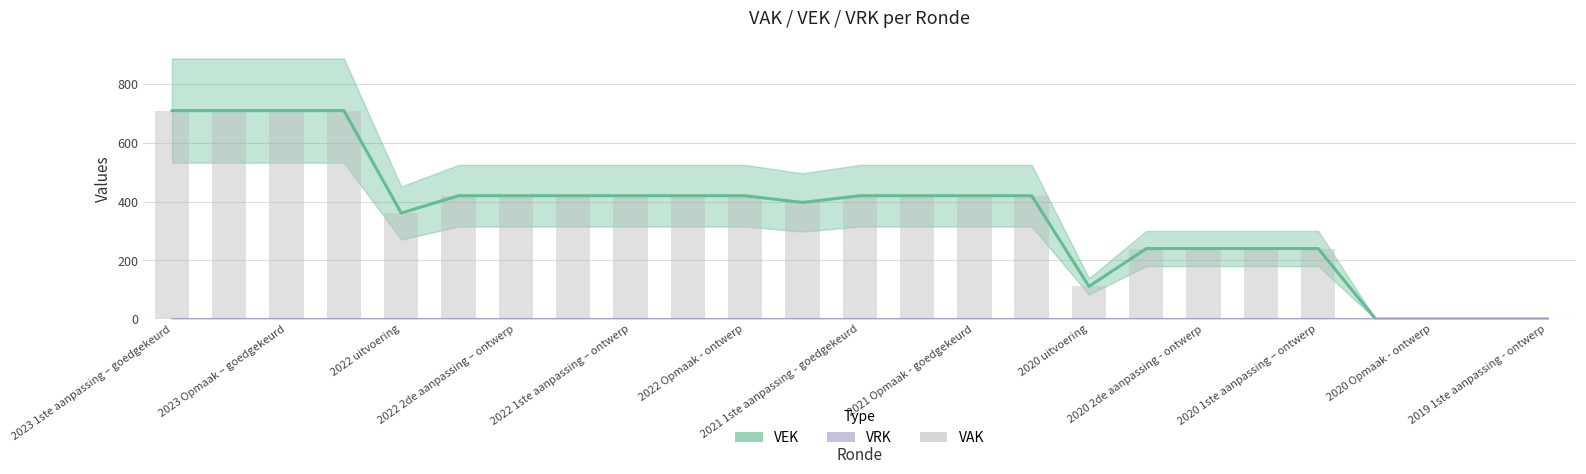

List the series in order of their peak value, highest first.

VEK, VAK, VRK